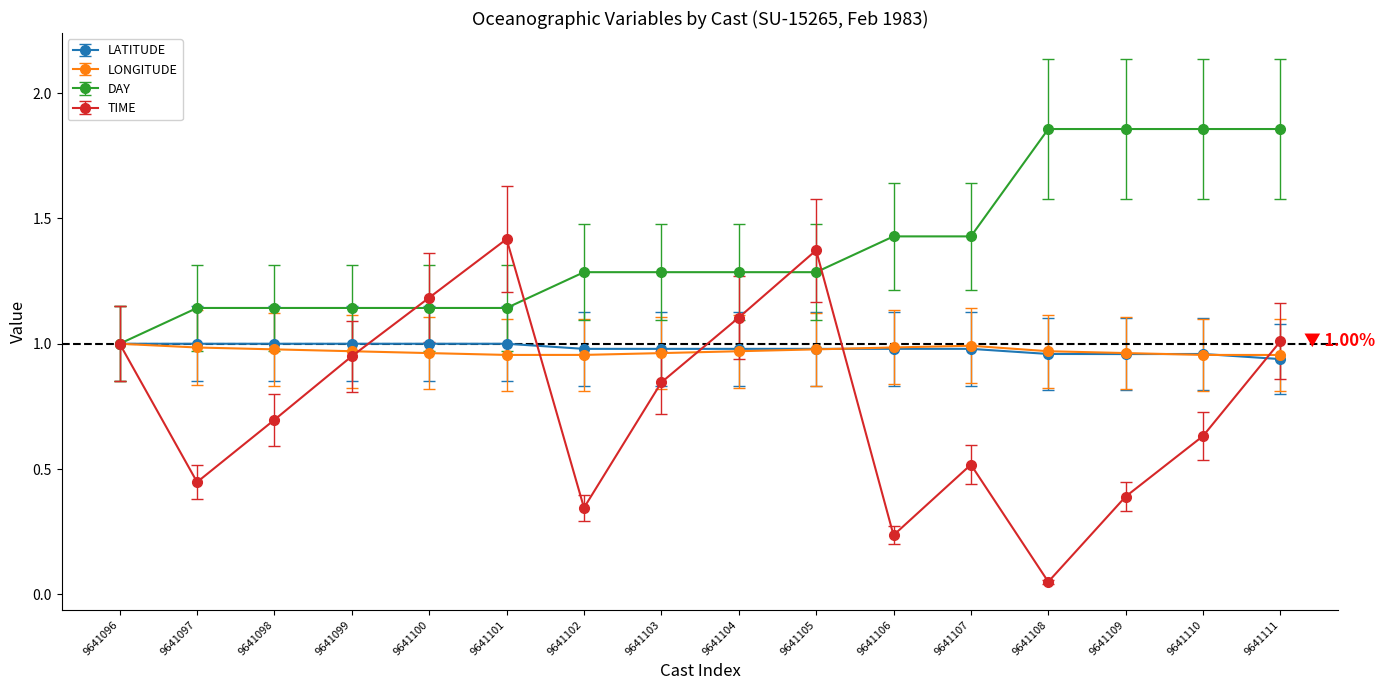

In TIME, how many points are lower than both neighbors (excluding endpoints)?

4